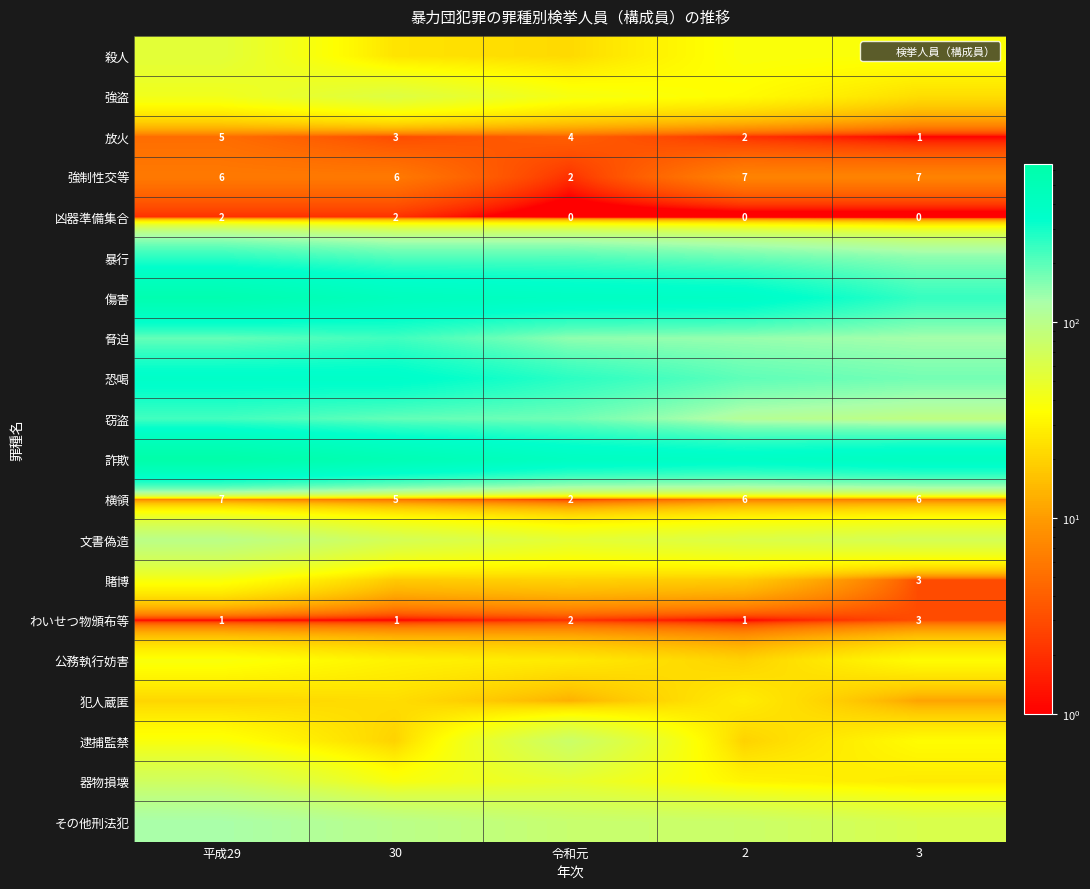

Is the value of 暴行 at 2 greater than the value of 詐欺 at 令和元?

No